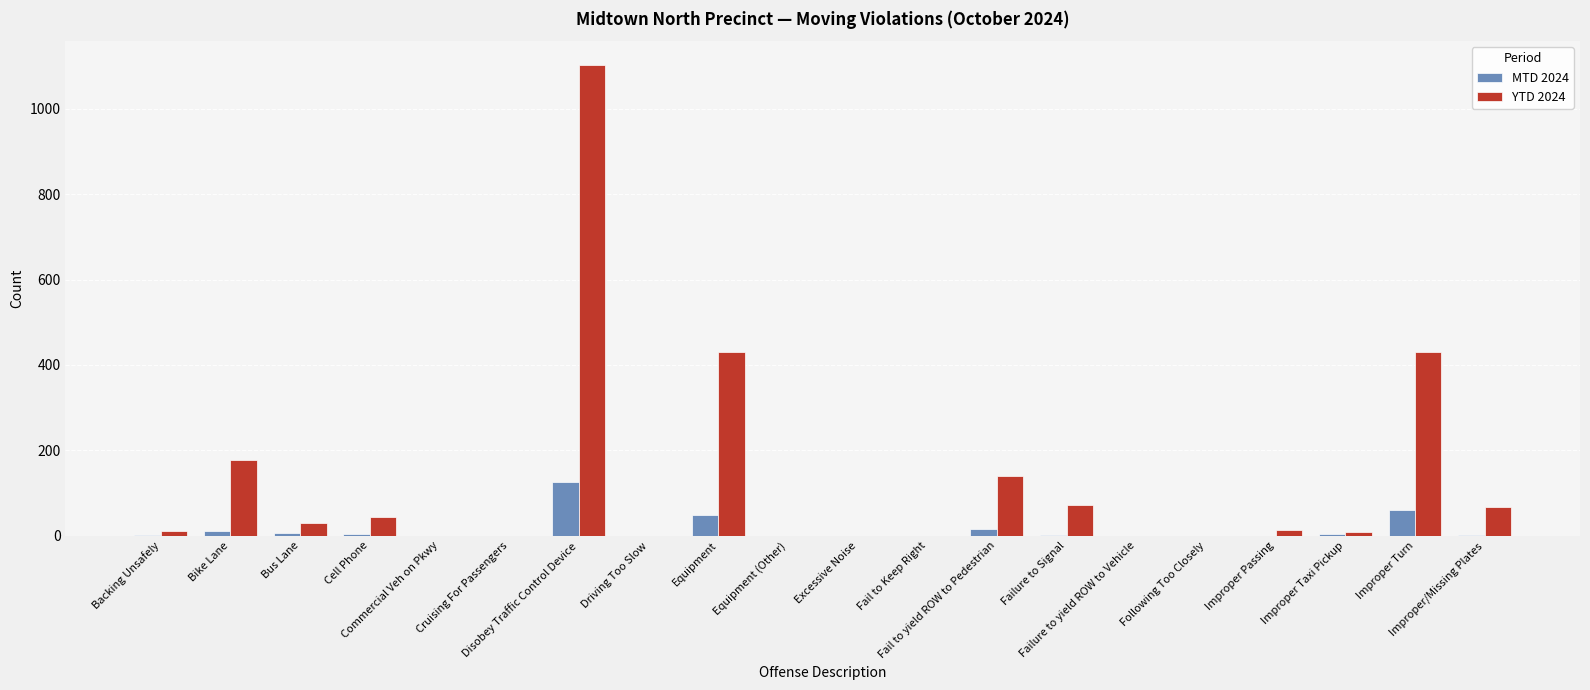

What is the total value across all series at Bus Lane?

35